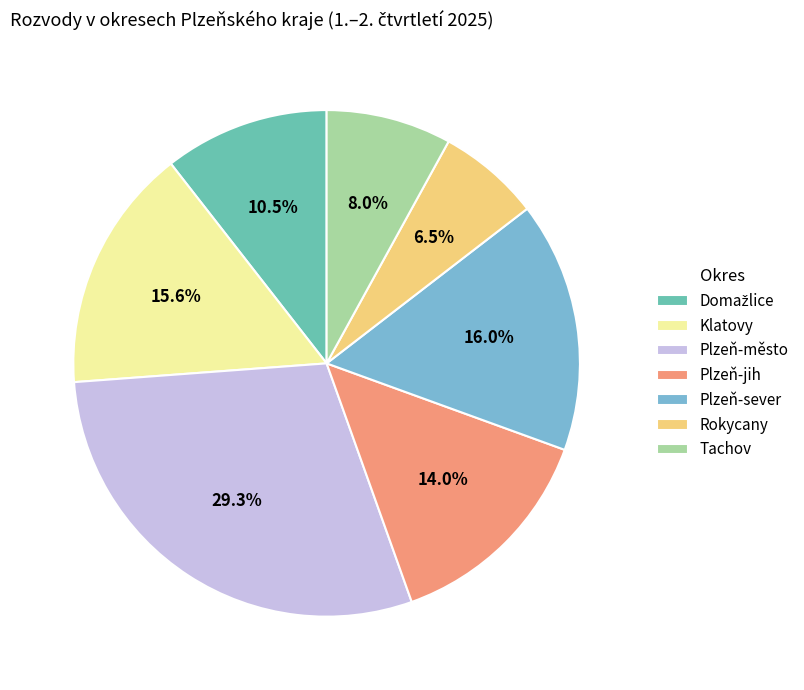

How much of the chart is everything except Plzeň-sever?

84.0%